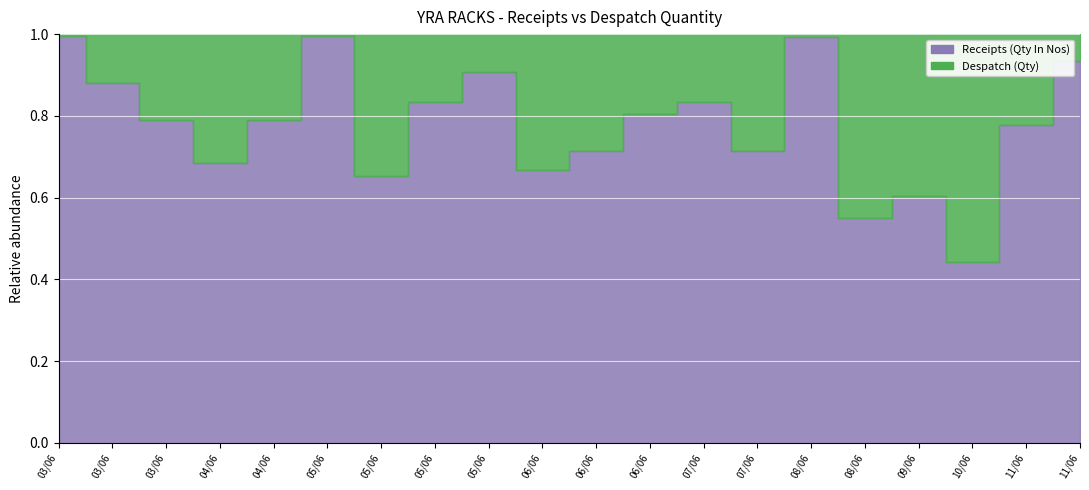

Where is Receipts (Qty In Nos) nearest to the value 1391?

03/06